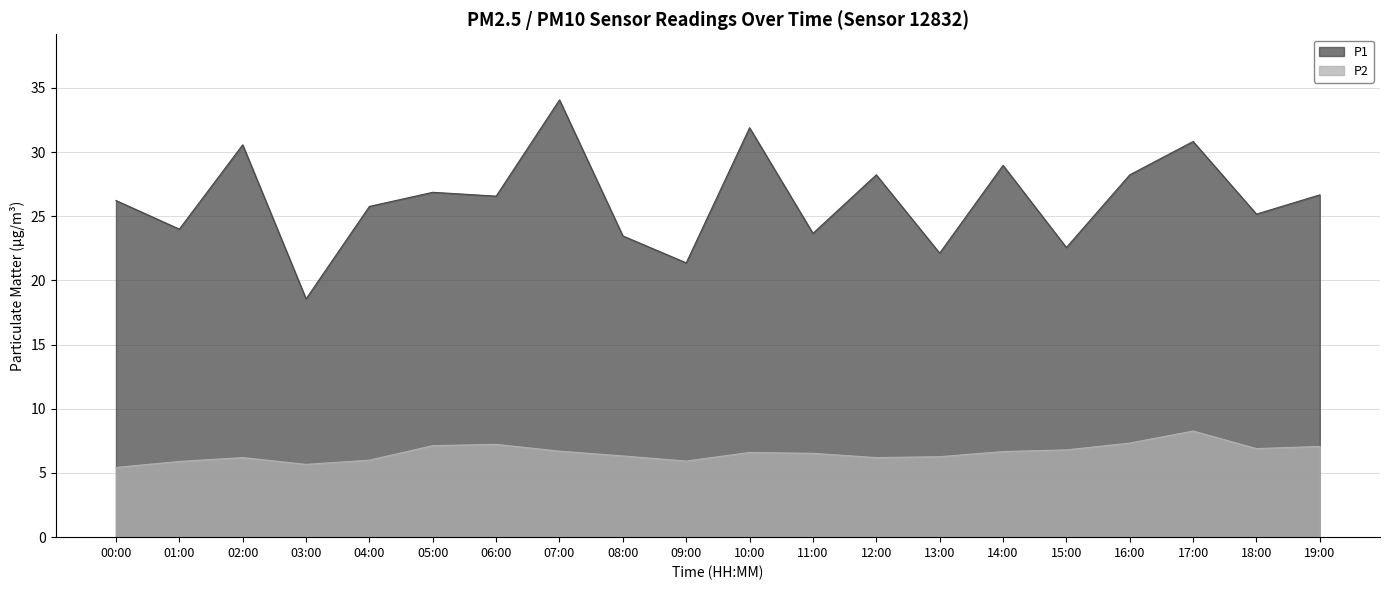

What value does the P2 series have at 05:00?

7.1